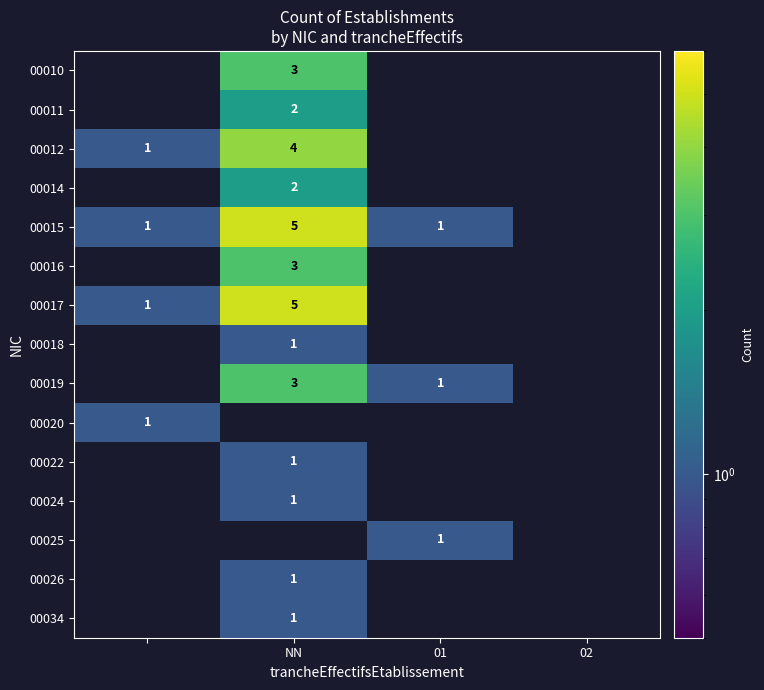

Is the value of 00017 at NN greater than the value of 00034 at NN?

Yes